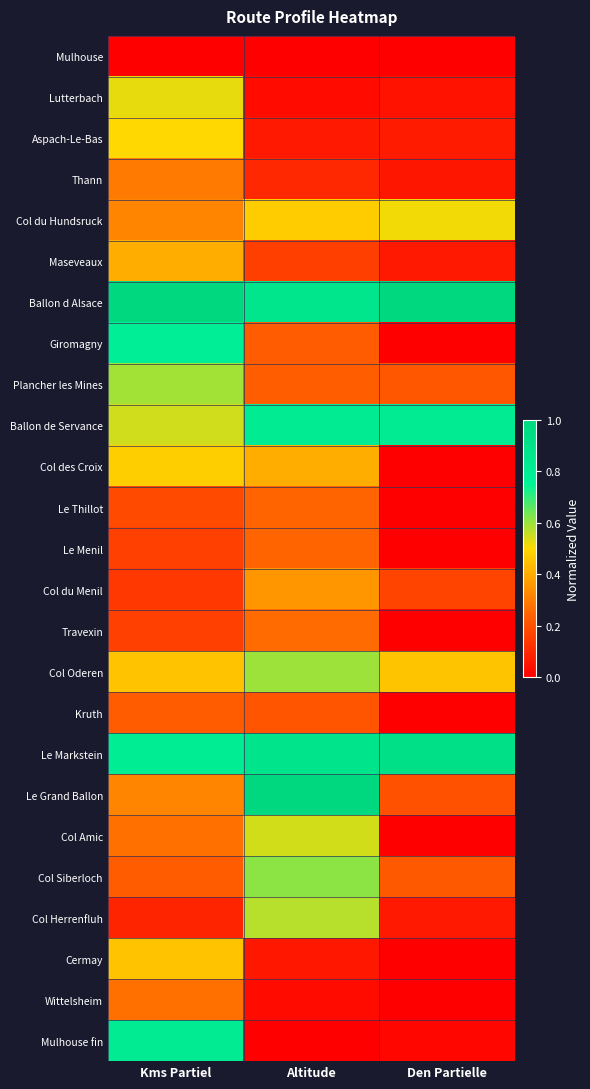

At which category is the sum across all series the highest?

Kms Partiel